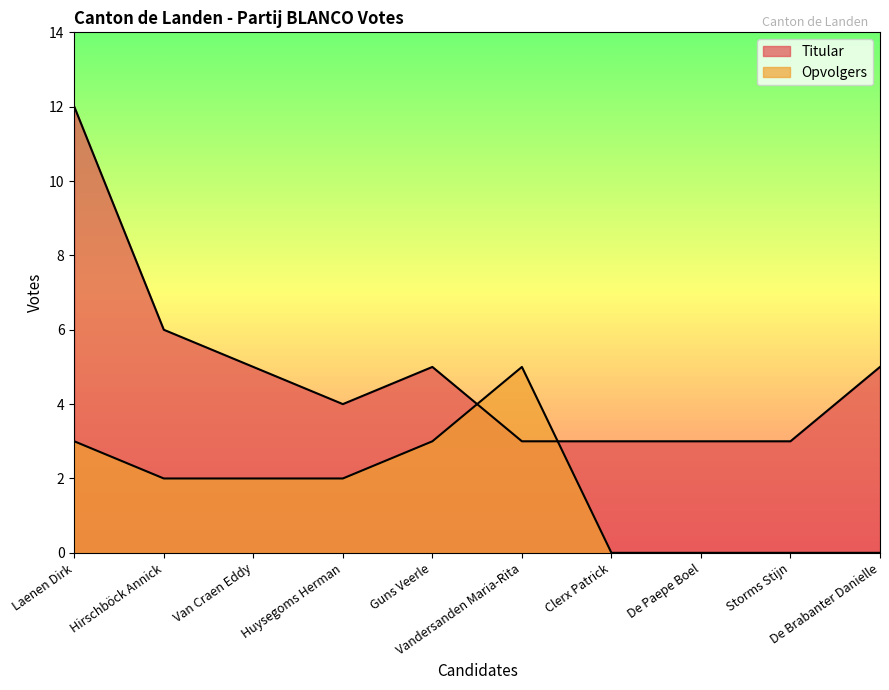

How many data points in Titular are less than 5?

5